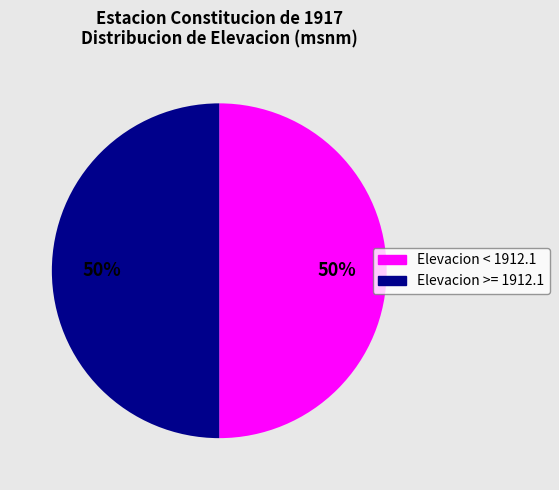

To the nearest percent, what is the average slice percentage?

50%